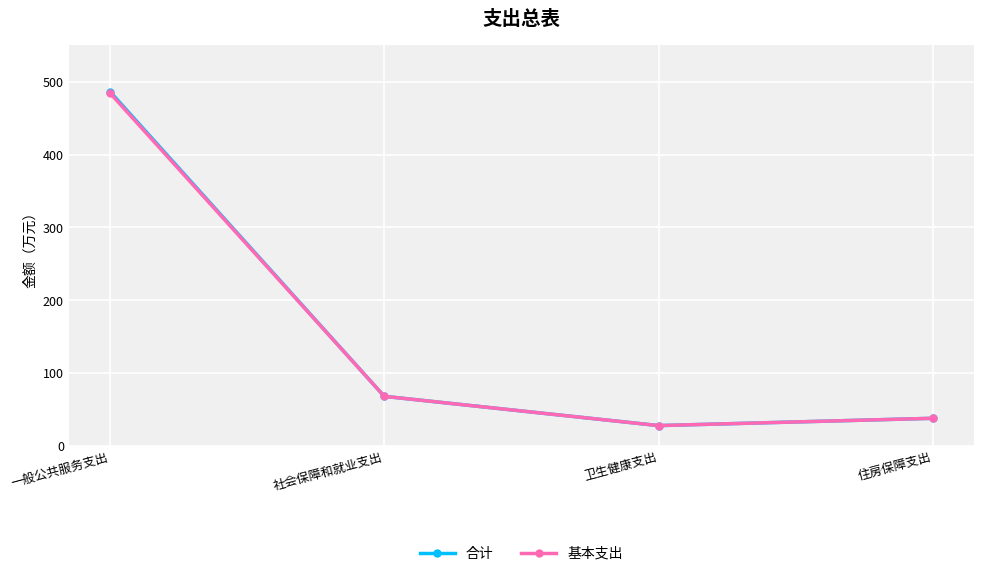

Reading right to left, transcribe all the data shown in this chart.

合计: 住房保障支出=37.8	卫生健康支出=27.8	社会保障和就业支出=68.0	一般公共服务支出=486.6
基本支出: 住房保障支出=37.8	卫生健康支出=27.8	社会保障和就业支出=68.0	一般公共服务支出=484.6